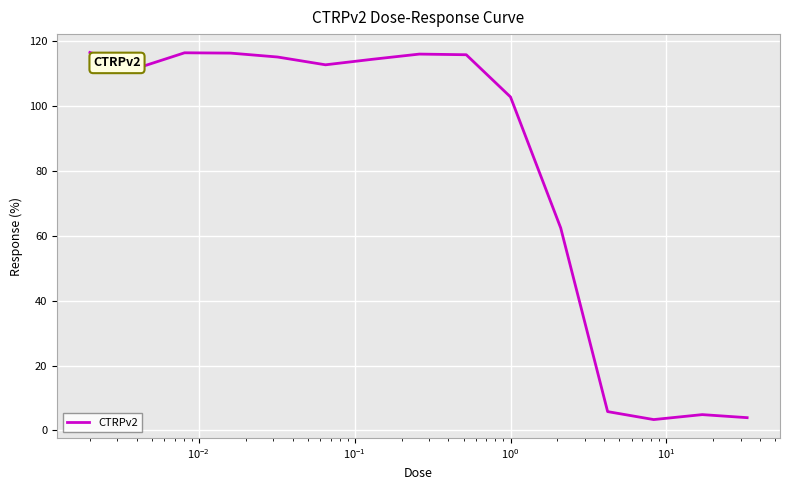

What is the smallest value displayed?

3.4